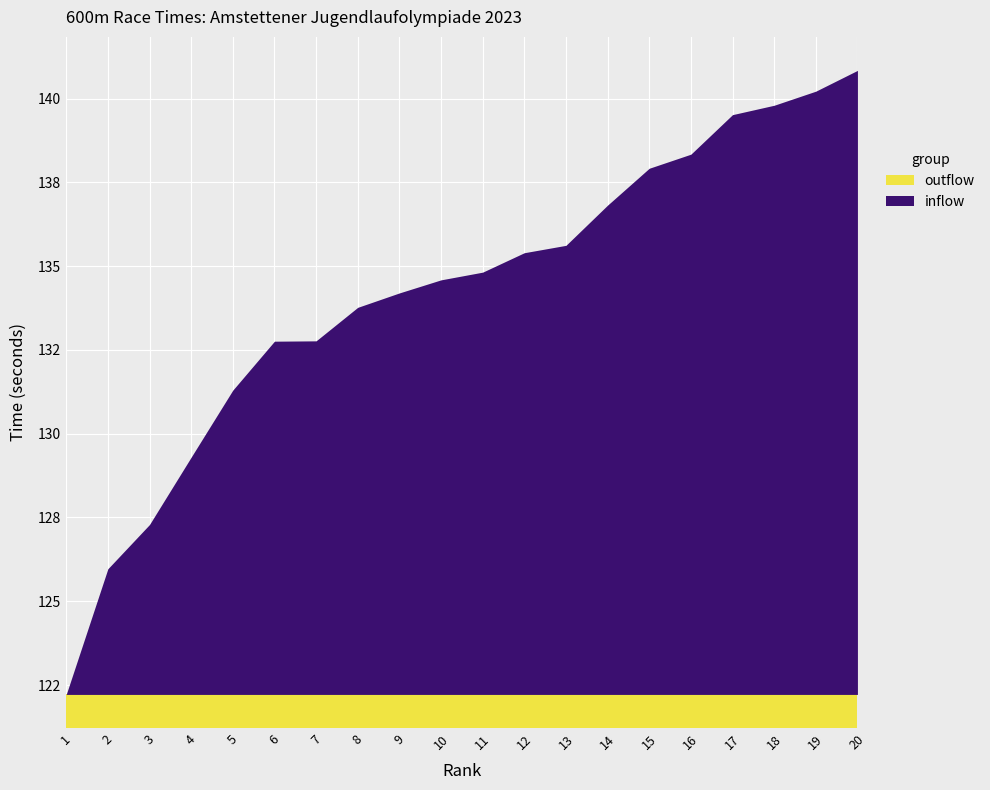

List the labels in order of inflow value, smallest first.

1, 2, 3, 4, 5, 6, 7, 8, 9, 10, 11, 12, 13, 14, 15, 16, 17, 18, 19, 20